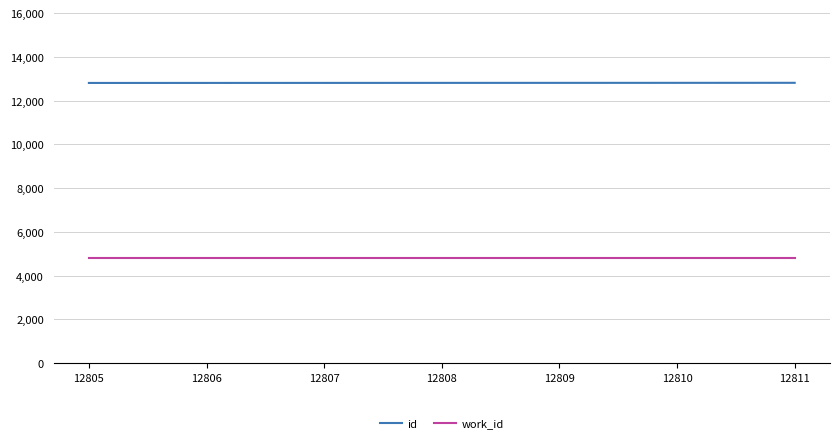

What is the sum of all work_id values?

33614